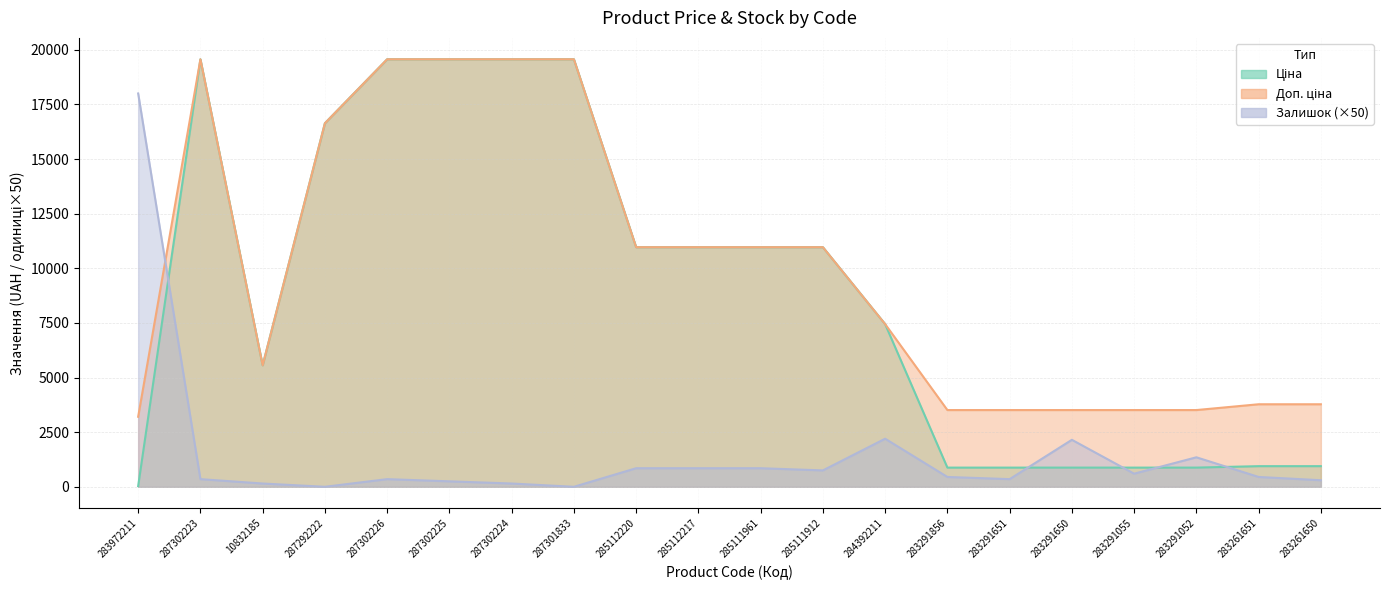

At which category does Ціна reach its first local peak?

287302223